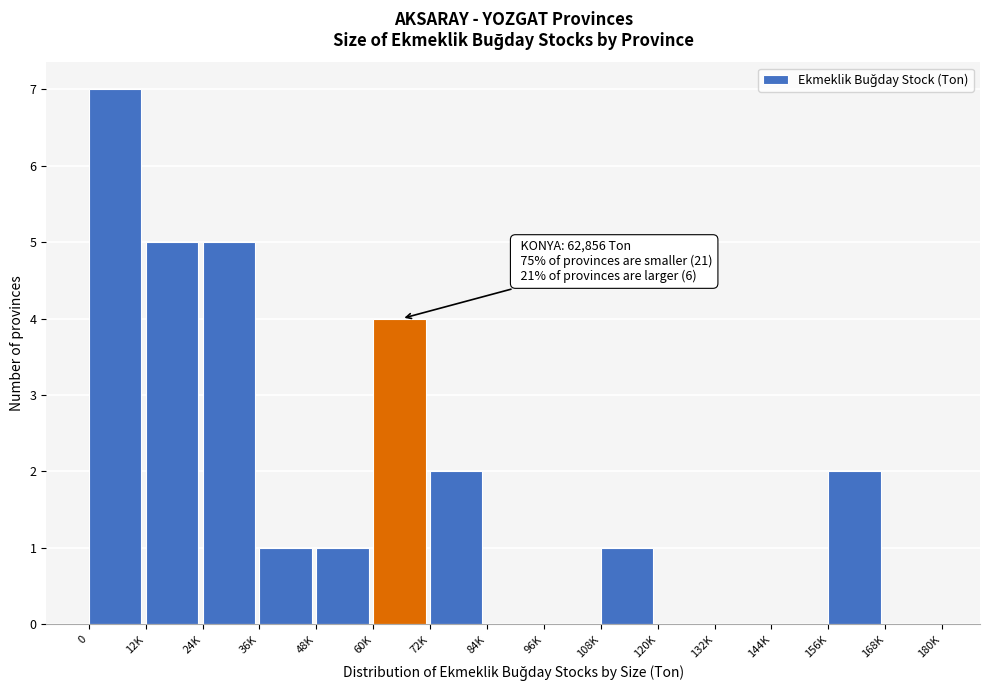

Reading left to right, extract all data points from this chart.

0=7	12K=5	24K=5	36K=1	48K=1	60K=4	72K=2	84K=0	96K=0	108K=1	120K=0	132K=0	144K=0	156K=2	168K=0